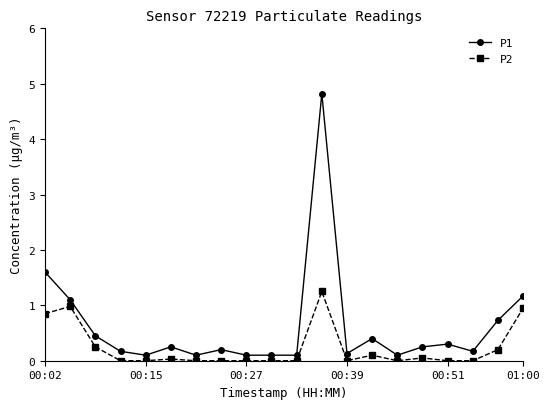

List the series in order of their overall mean, lowest first.

P2, P1